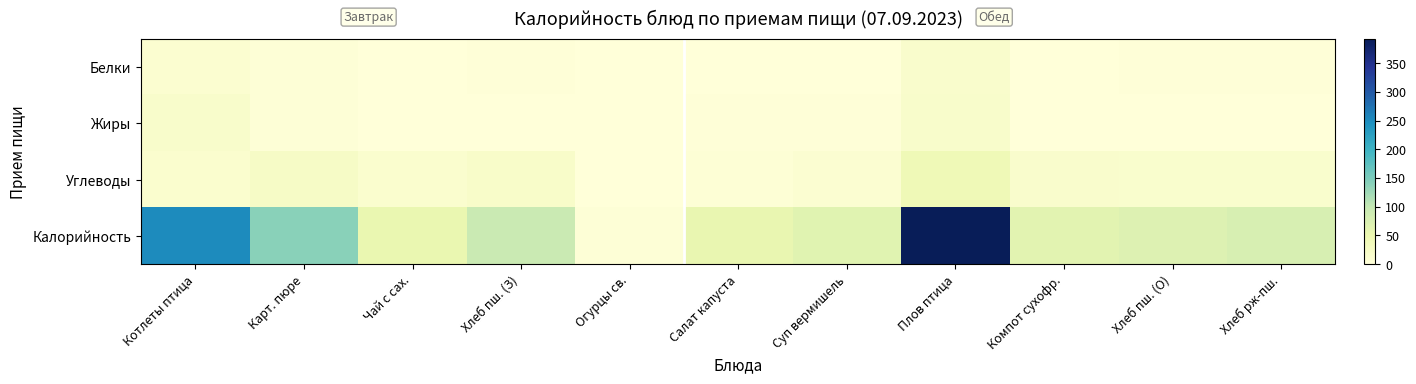

Which has a higher value, Карт. пюре or Суп вермишель?

Карт. пюре